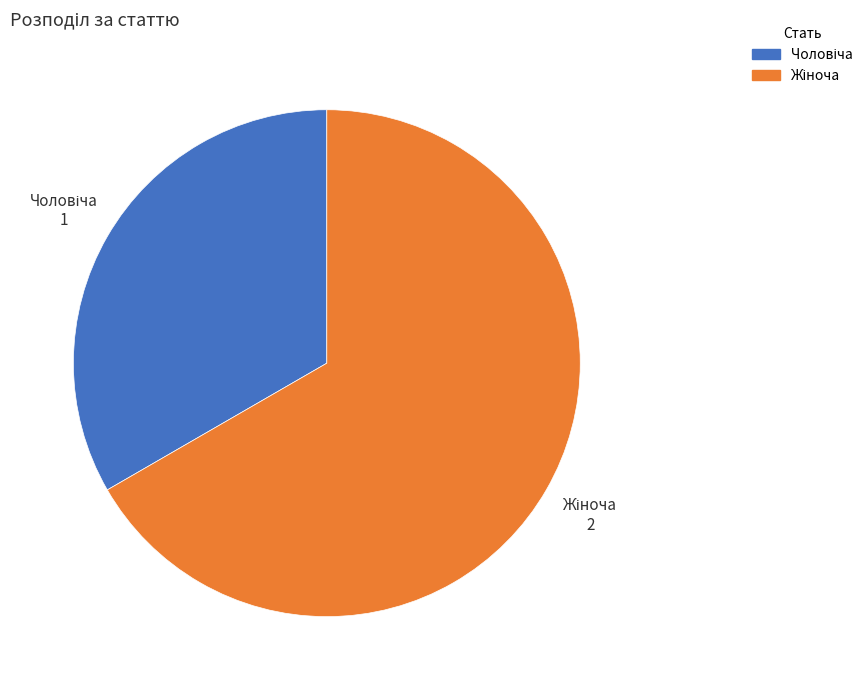

Does any single category account for the majority?

Yes